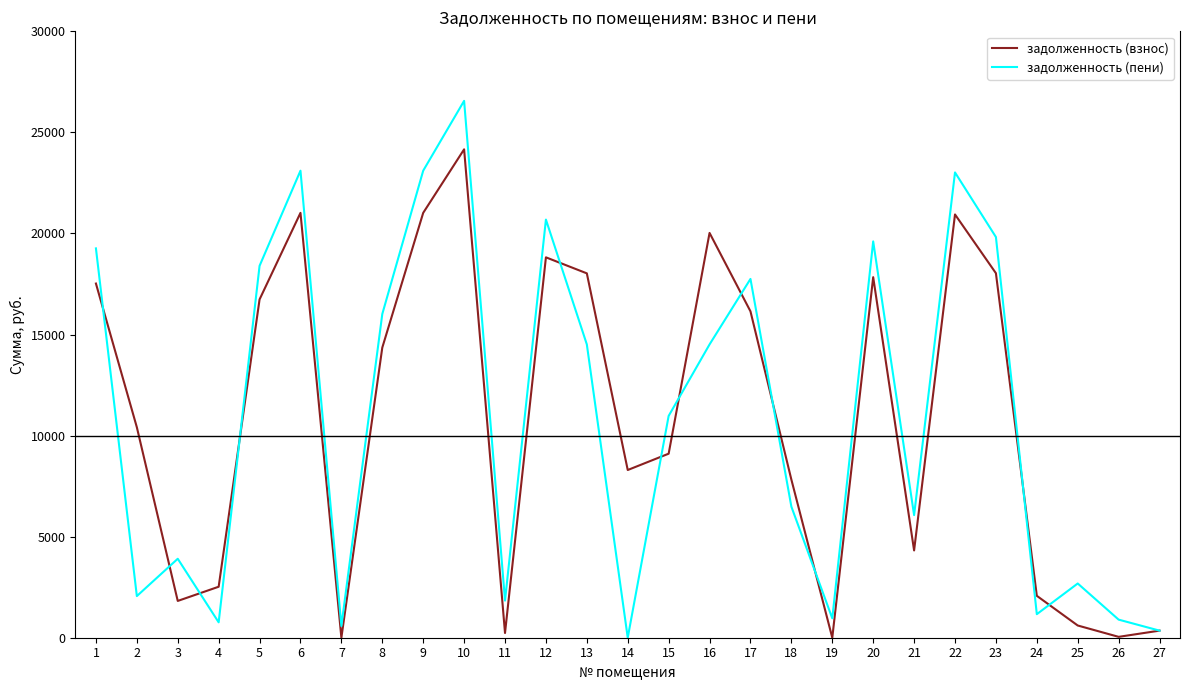

Does the chart have visible grid lines?

No